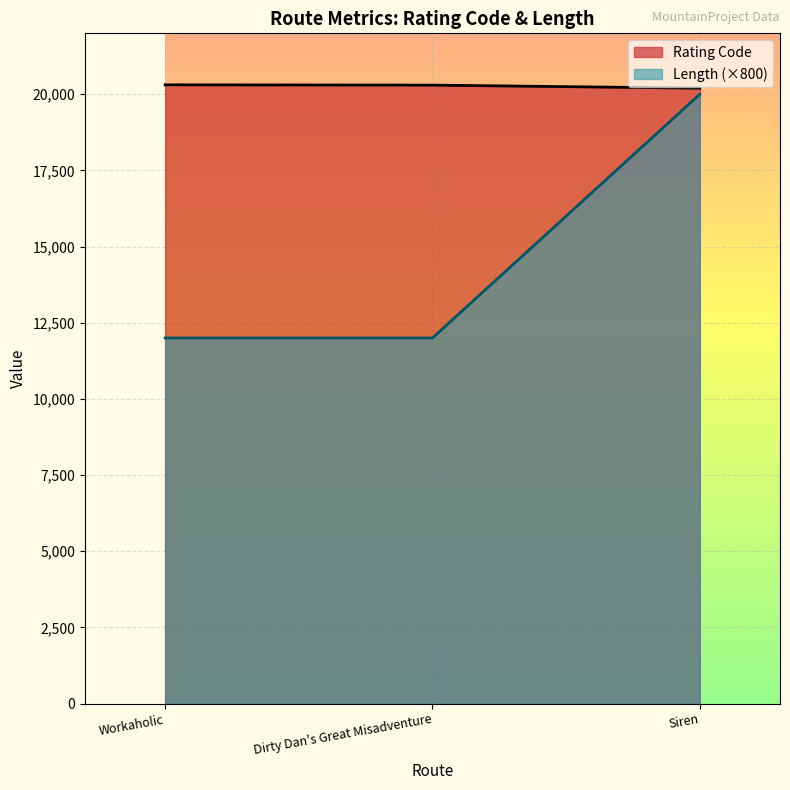

What is the sum of all Length values?

44000